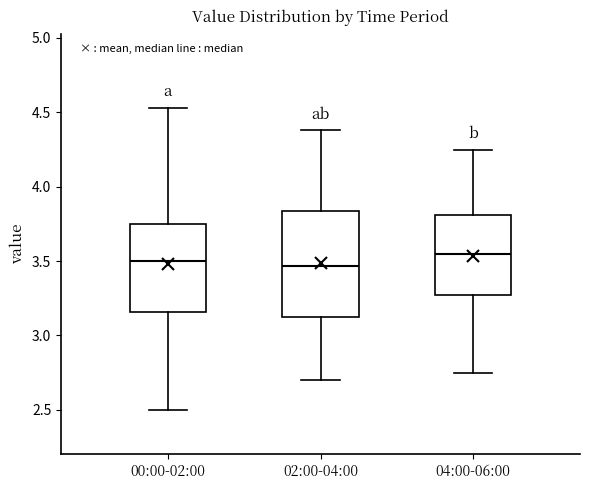

Comparing the boxes themselves (not the whiskers), which one is the tallest?

02:00-04:00